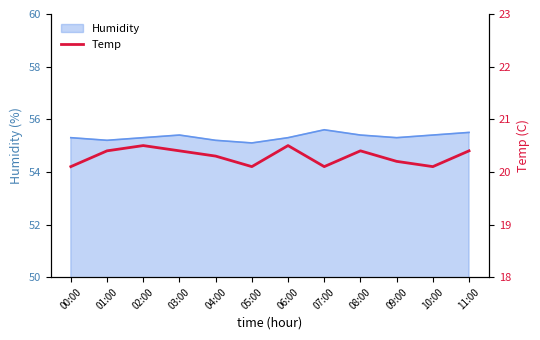

Reading left to right, transcribe all the data shown in this chart.

00:00=20.1	01:00=20.4	02:00=20.5	03:00=20.4	04:00=20.3	05:00=20.1	06:00=20.5	07:00=20.1	08:00=20.4	09:00=20.2	10:00=20.1	11:00=20.4